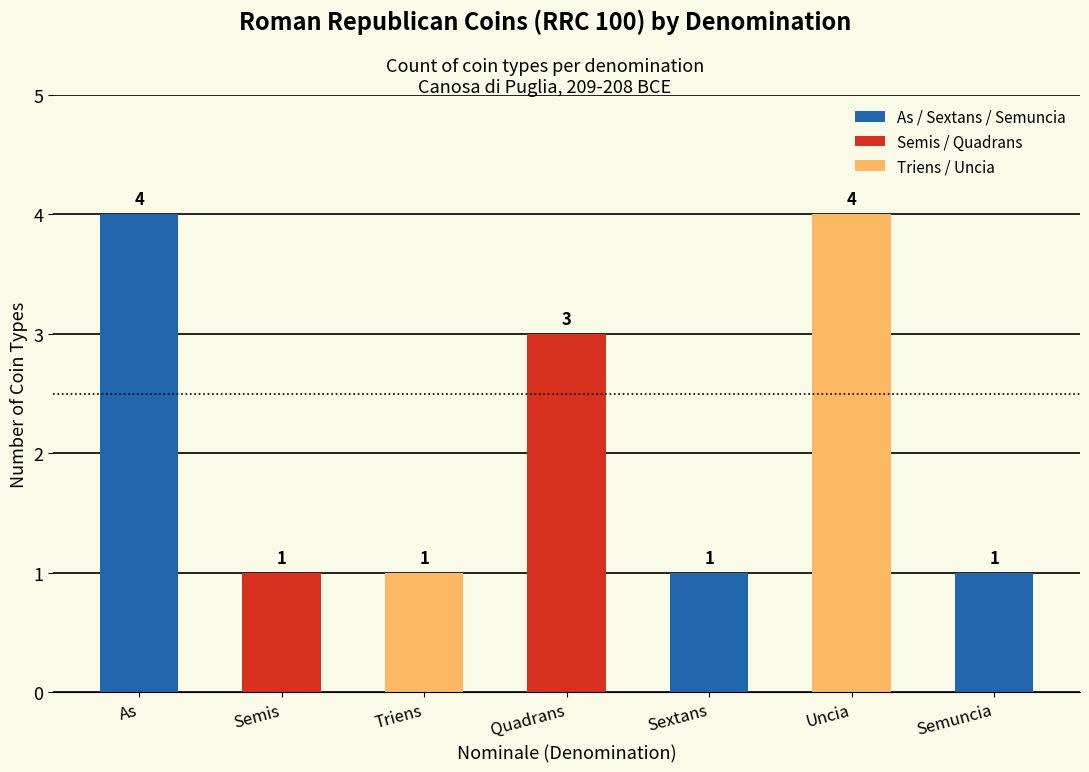

Reading left to right, transcribe all the data shown in this chart.

As=4	Semis=1	Triens=1	Quadrans=3	Sextans=1	Uncia=4	Semuncia=1